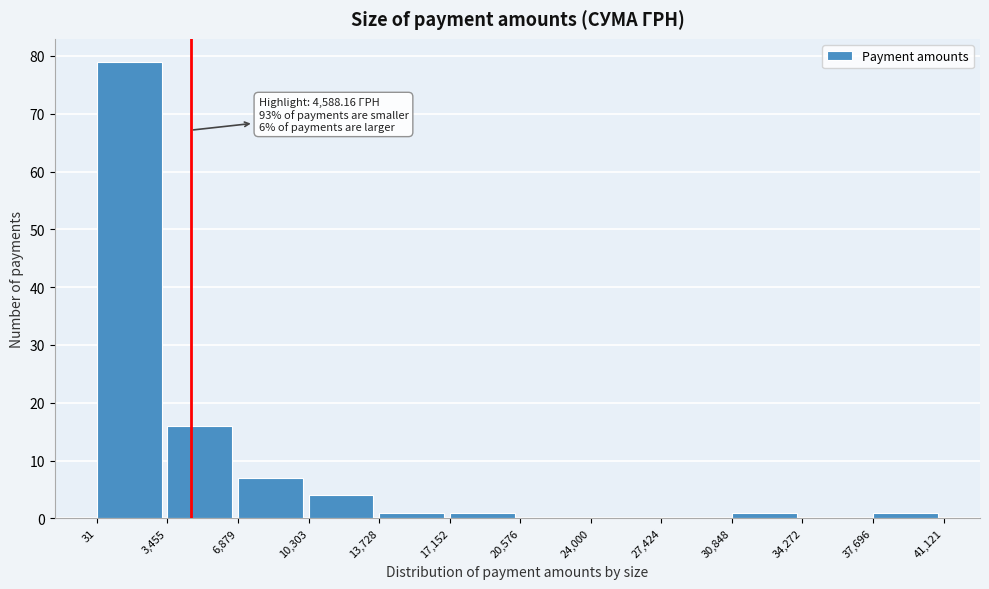

Which range on the x-axis has the tallest bar?

31 to 3,455